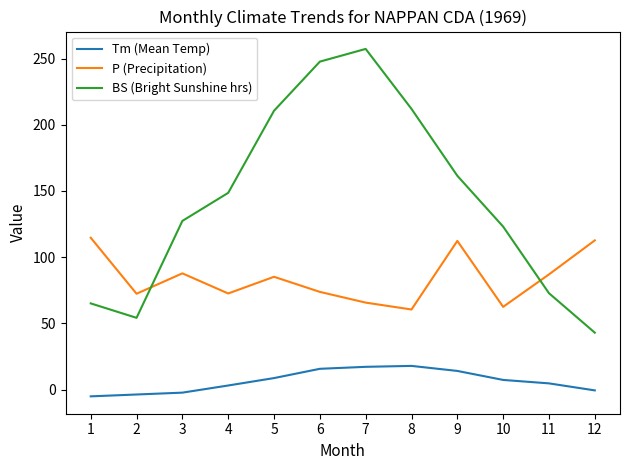

How many lines are shown in the chart?

3